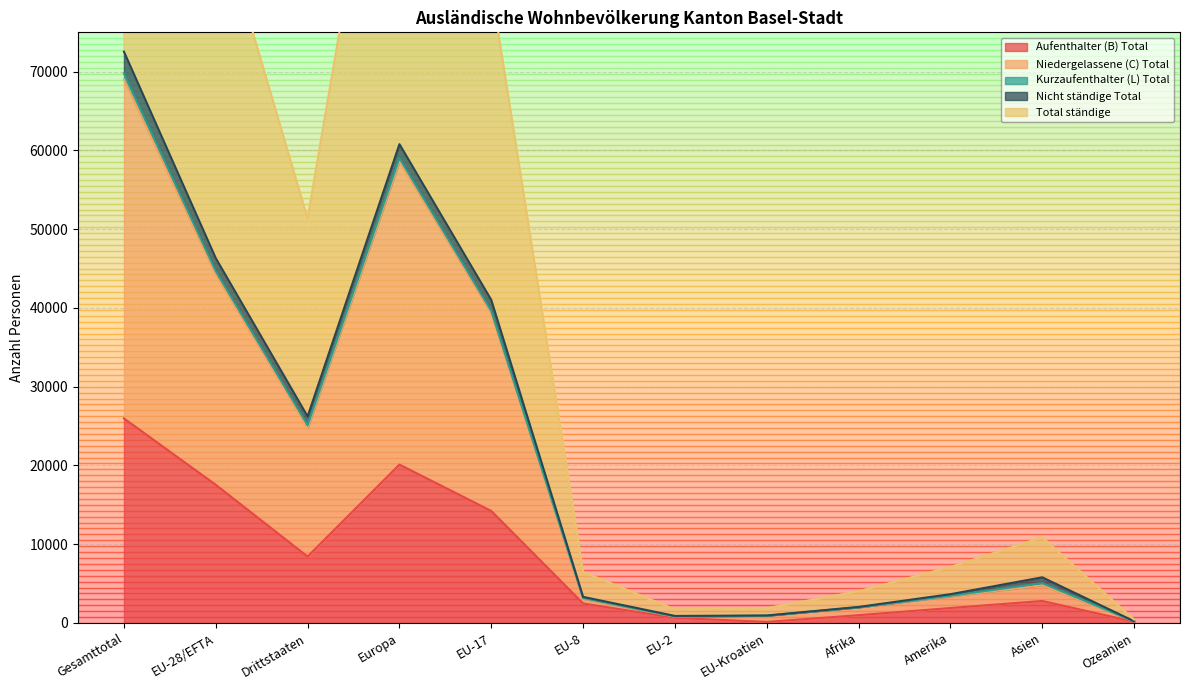

How many categories are shown in the chart?

12